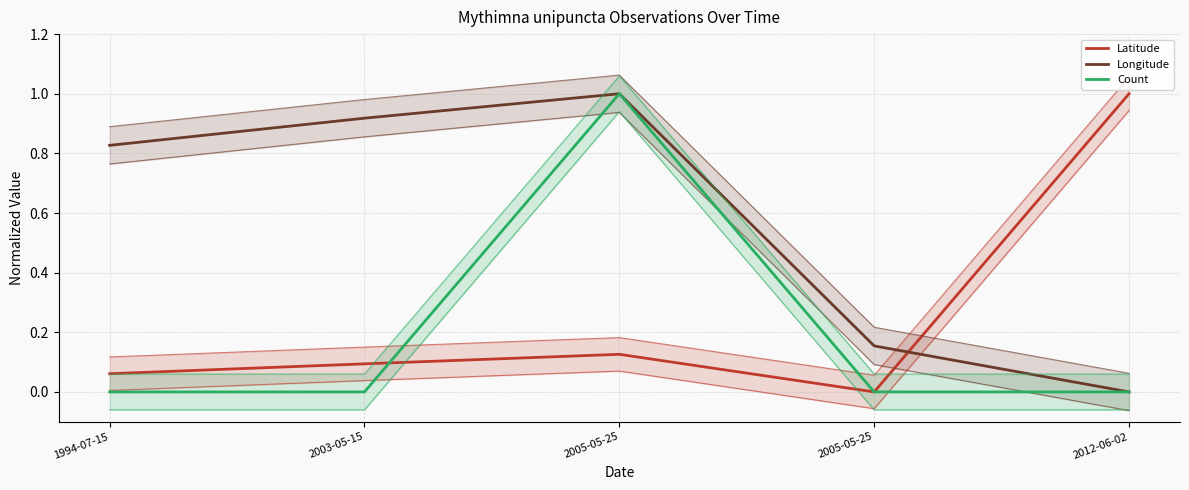

How many lines are shown in the chart?

3